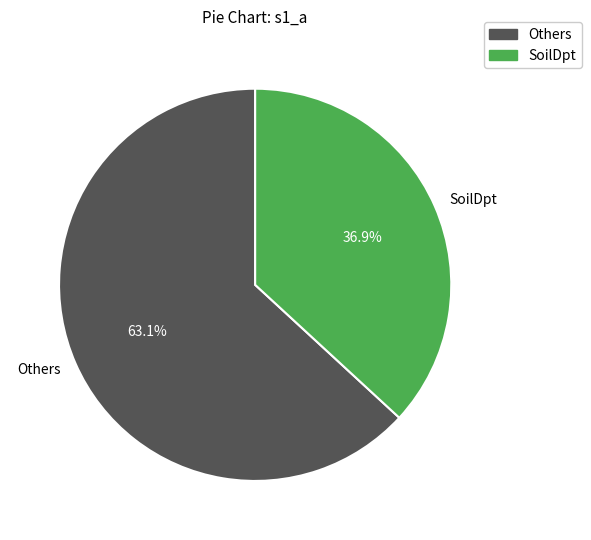

Which category has the biggest portion of the pie?

Others